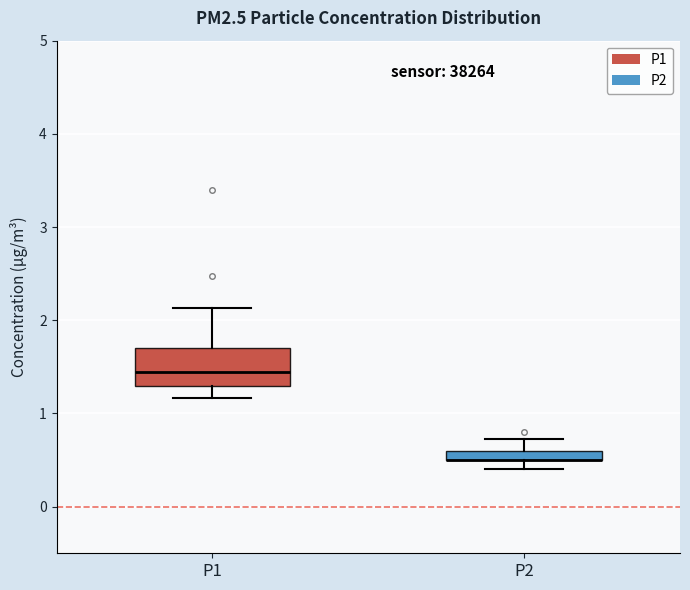

Which box is the tallest, from its lower edge to its upper edge?

P1